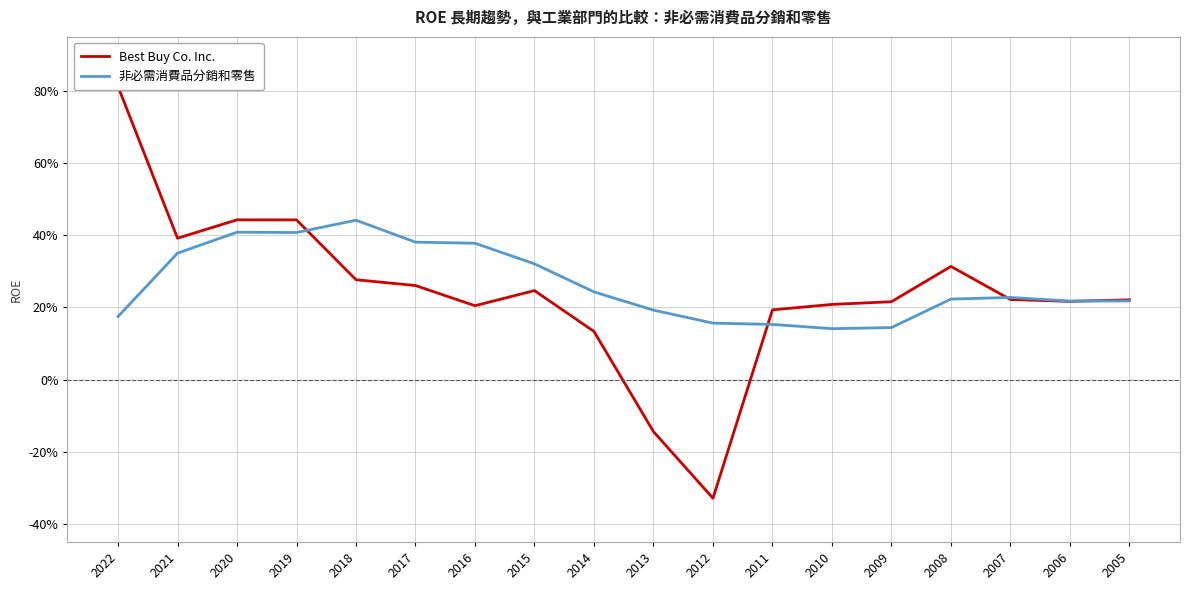

Where is the first local minimum for 非必需消費品分銷和零售?

2019